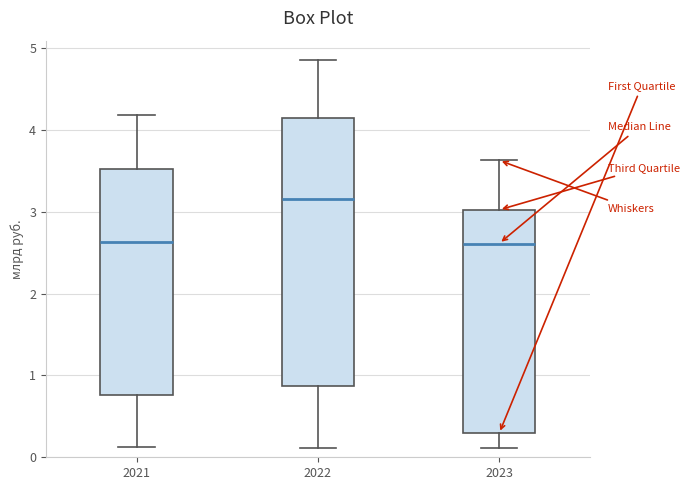

Which box is the tallest, from its lower edge to its upper edge?

2022